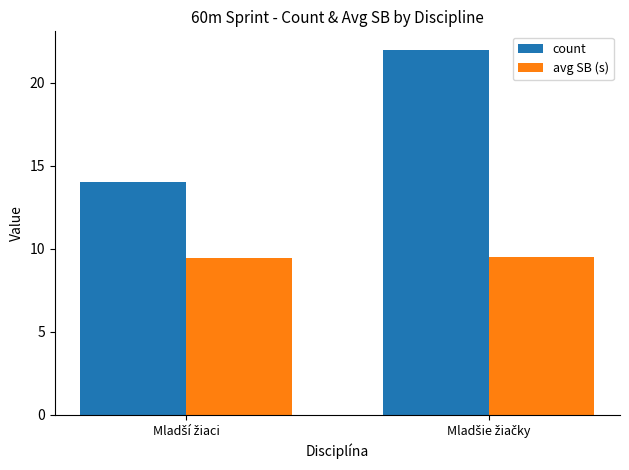

Reading left to right, what are all the values shown in this chart?

count: 14.0	22.0
avg SB (s): 9.5	9.5